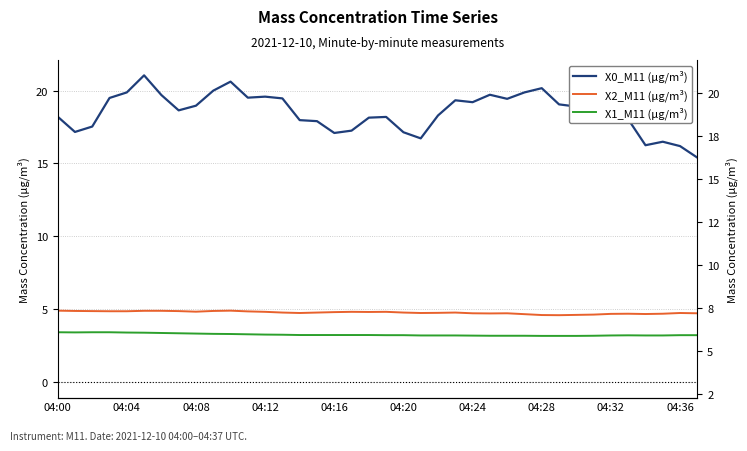

What is the difference between the second highest and minimum values in the X0_M11 (μg/m³) series?

5.2